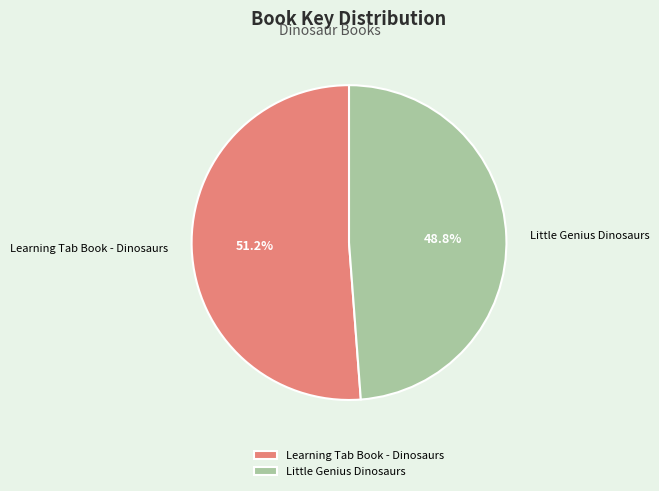

To the nearest percent, what is the difference between the largest and smallest slice percentages?

2%